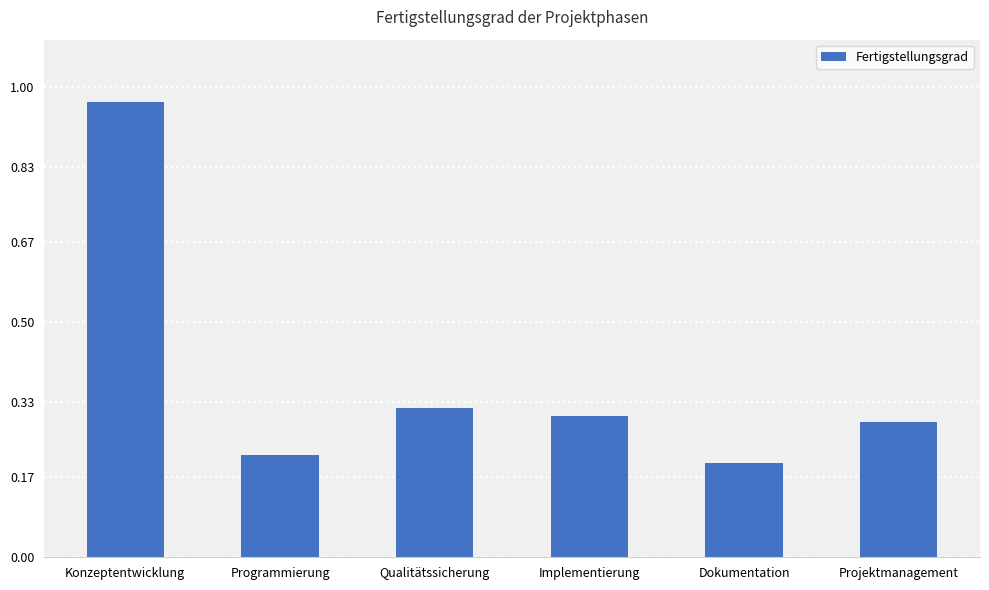

Which category has the highest value across all series?

Konzeptentwicklung